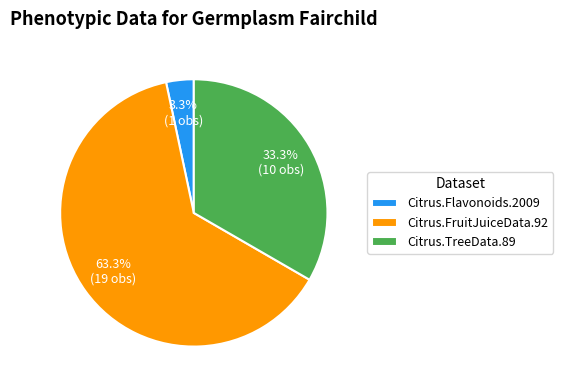

What percentage is NOT represented by Citrus.TreeData.89?

66.7%